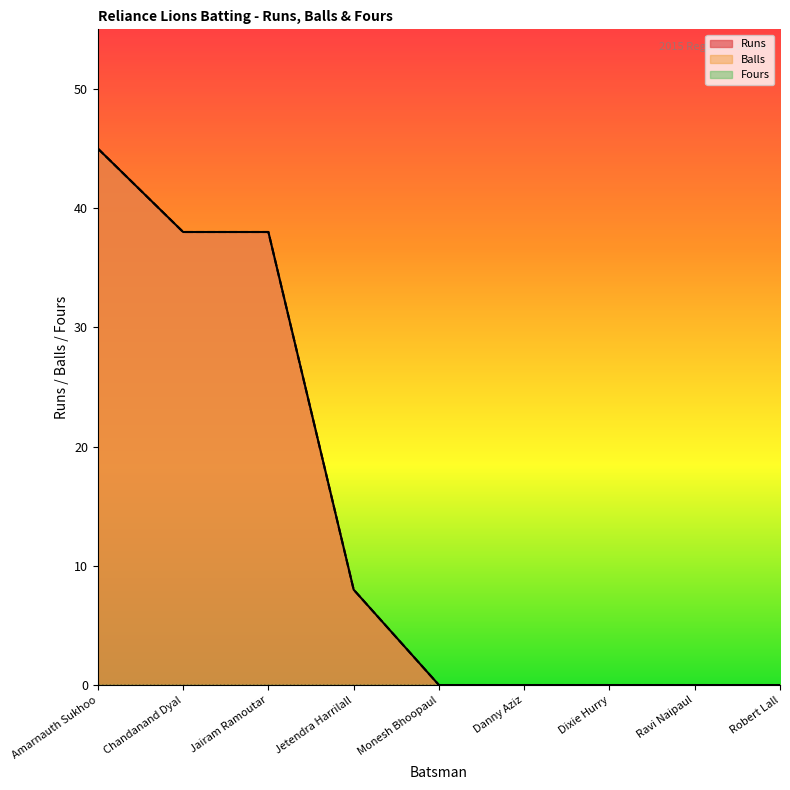

How many categories are shown in the chart?

9